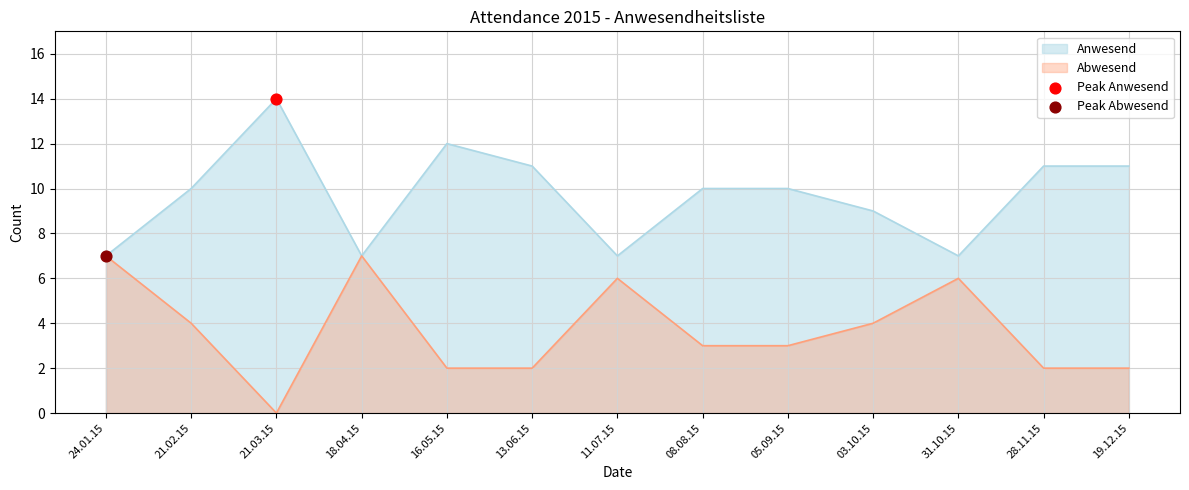

Which category has the lowest value across all series?

21.03.15